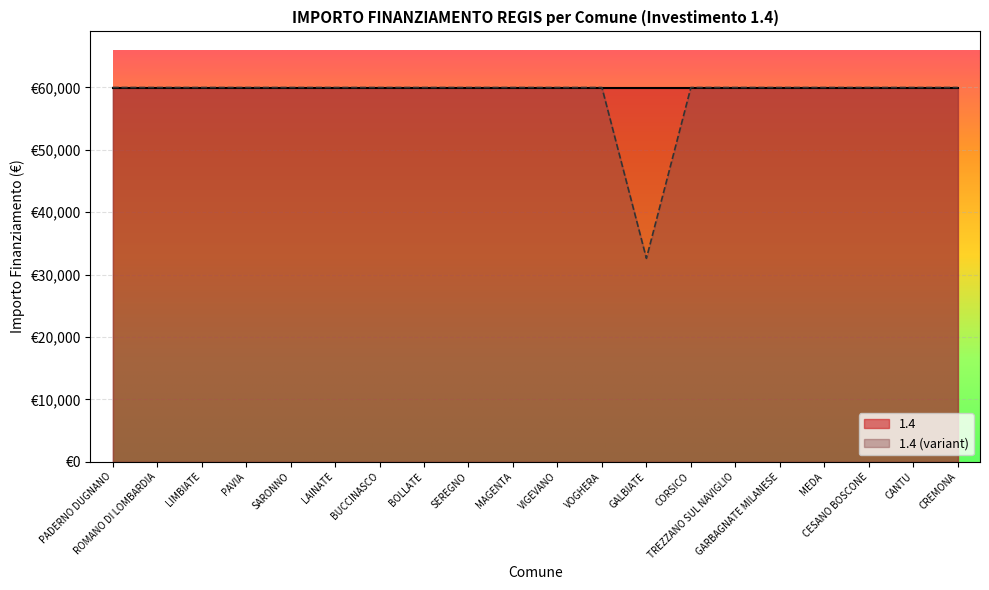

Approximately how many times larger is the value at ROMANO DI LOMBARDIA compared to TREZZANO SUL NAVIGLIO?

1.0